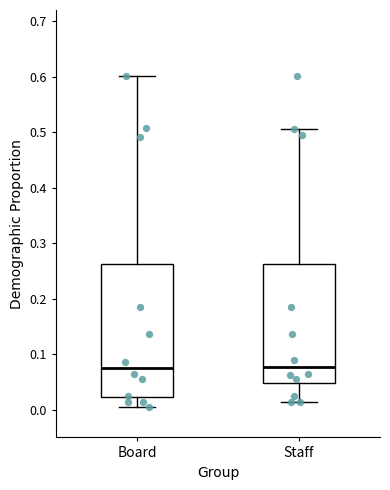

Reading left to right, transcribe this box plot: for each box, give where its median line is, the range the box spans, and where its two whiskers end, as read against the y-axis. The values are not printed on the chart, so give them approximately, as read against the axis.

Board: median 0.08, box 0.02 to 0.26, whiskers 0.00 to 0.60
Staff: median 0.08, box 0.05 to 0.26, whiskers 0.01 to 0.51